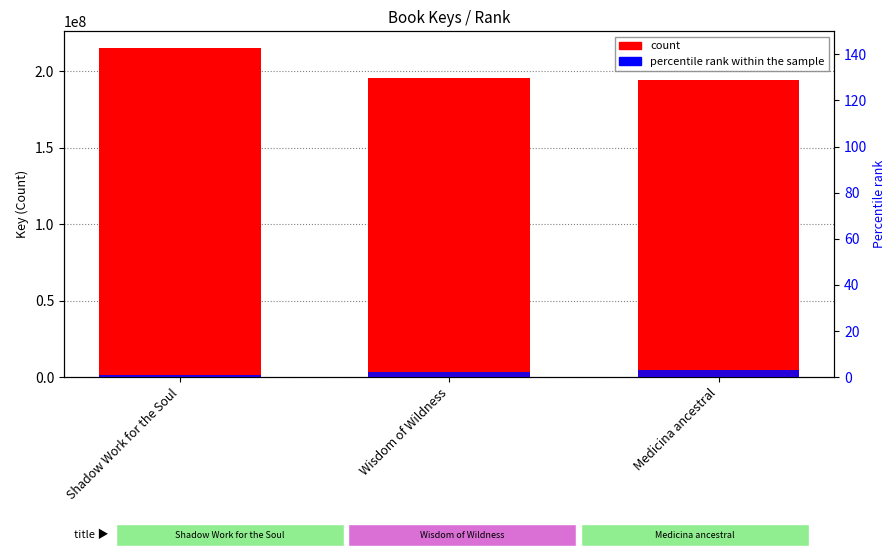

At which label does percentile rank within the sample first exceed 2?

Medicina ancestral